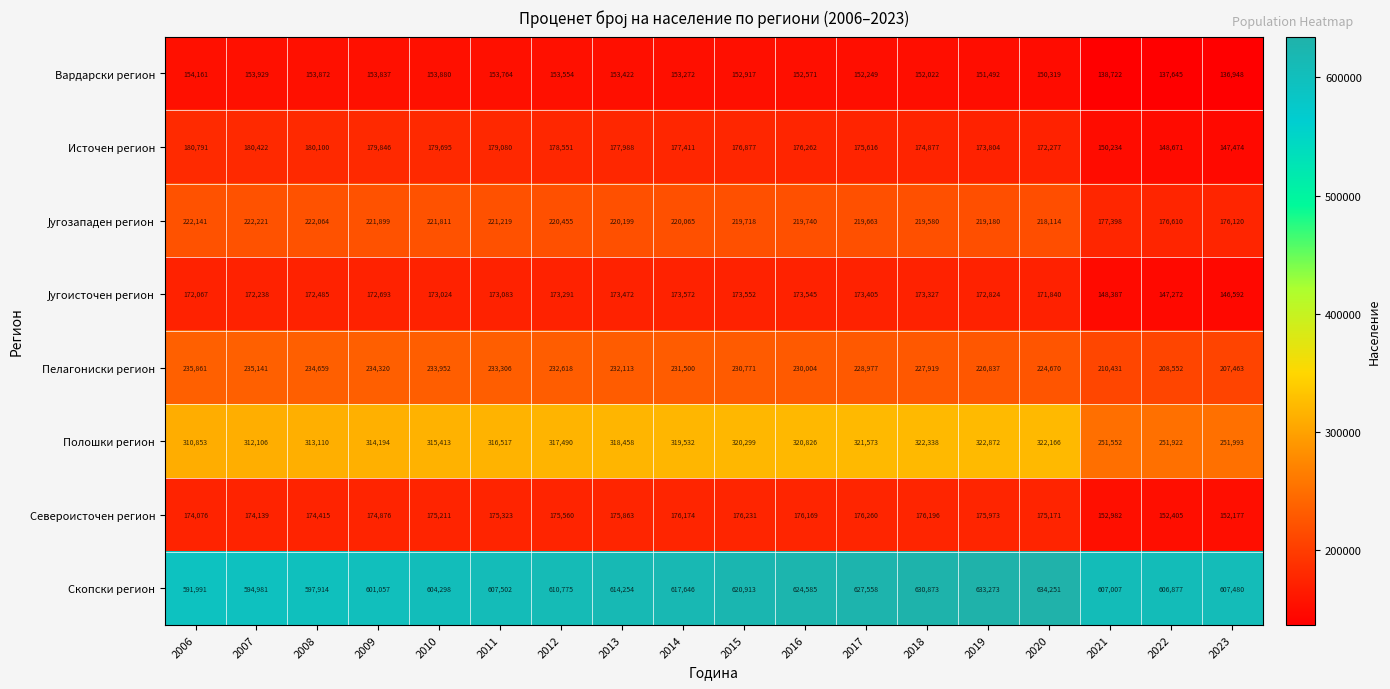

What is the smallest value displayed?

136948